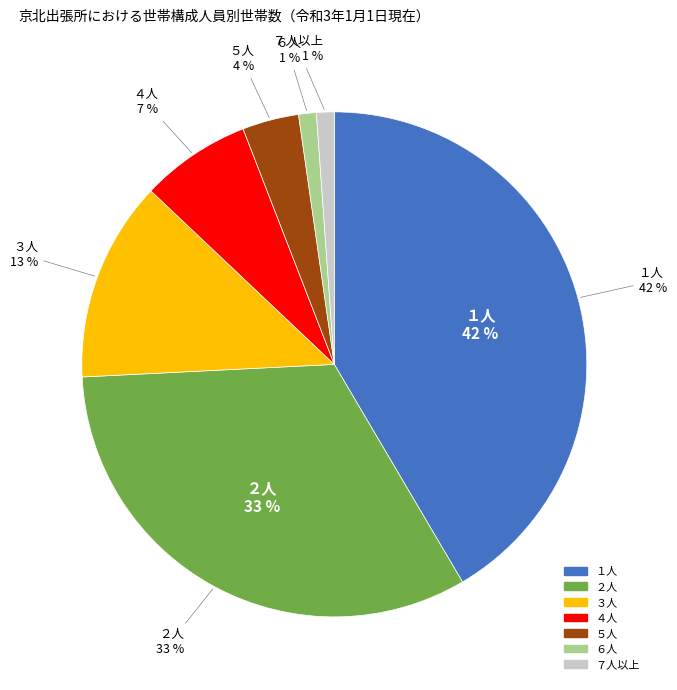

To the nearest percent, what is the average slice percentage?

14%